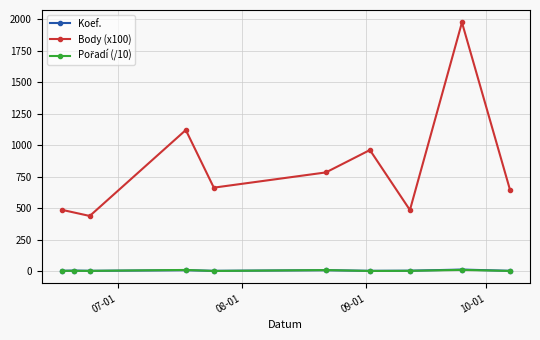

What is the sum of all Pořadí values?

36.9